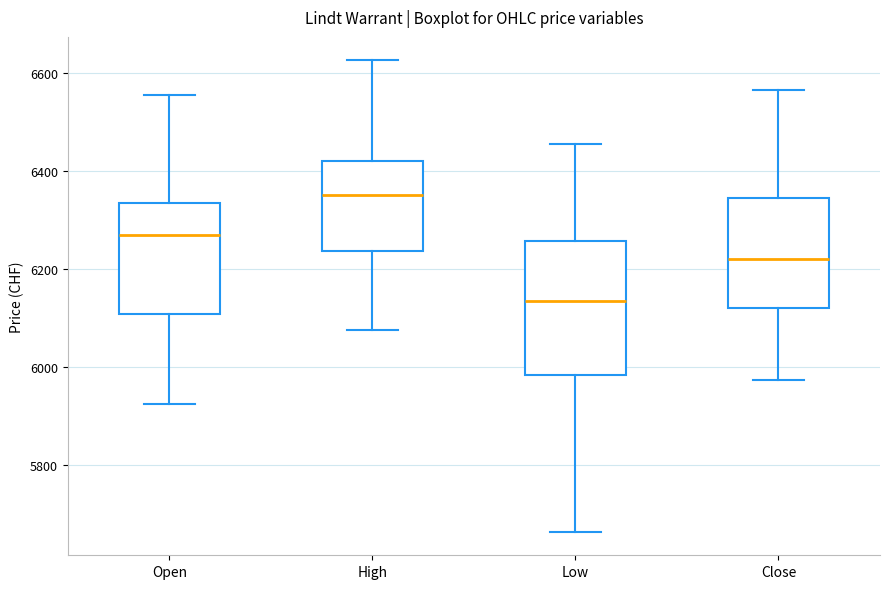

Where is the lower edge of the box for Open on the y-axis? The values are not printed on the chart, so give them approximately, as read against the axis.

6100